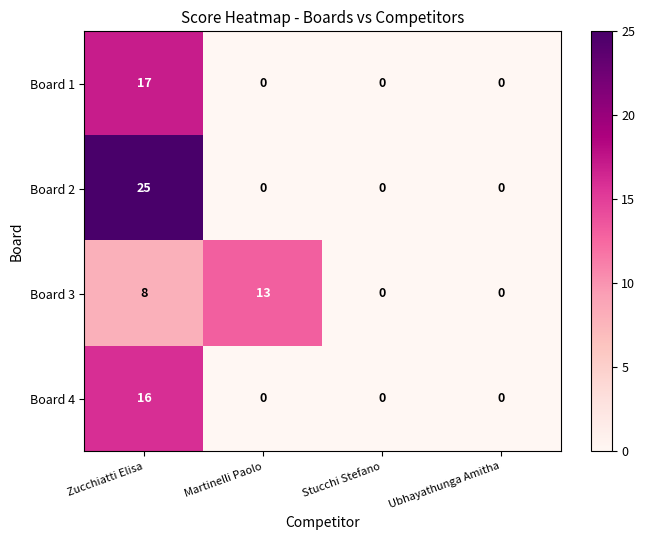

What is the greatest value displayed?

25